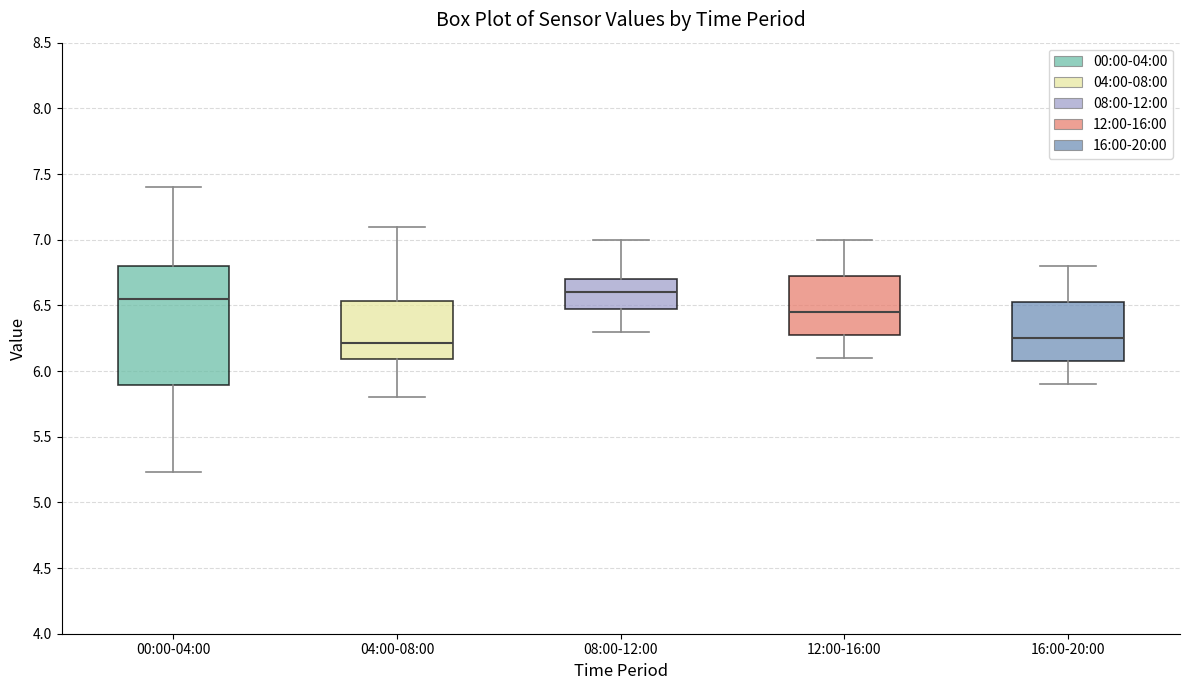

Reading left to right, read every box against the y-axis: the position of its median line, the range the box covers, and the ends of its whiskers. The values are not printed on the chart, so give them approximately, as read against the axis.

00:00-04:00: median 6.55, box 5.90 to 6.80, whiskers 5.25 to 7.40
04:00-08:00: median 6.20, box 6.10 to 6.55, whiskers 5.80 to 7.10
08:00-12:00: median 6.60, box 6.50 to 6.70, whiskers 6.30 to 7.00
12:00-16:00: median 6.45, box 6.30 to 6.75, whiskers 6.10 to 7.00
16:00-20:00: median 6.25, box 6.10 to 6.55, whiskers 5.90 to 6.80